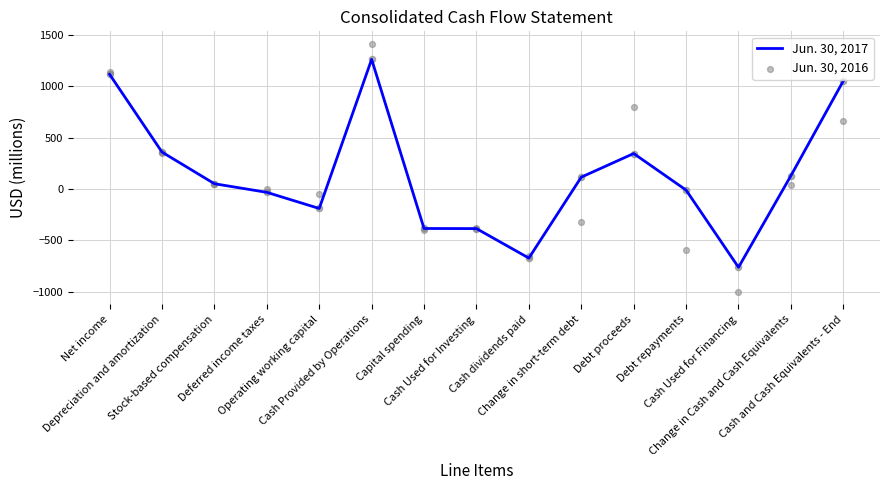

Is the value of Jun. 30, 2016 at Depreciation and amortization greater than the value of Jun. 30, 2017 at Capital spending?

Yes